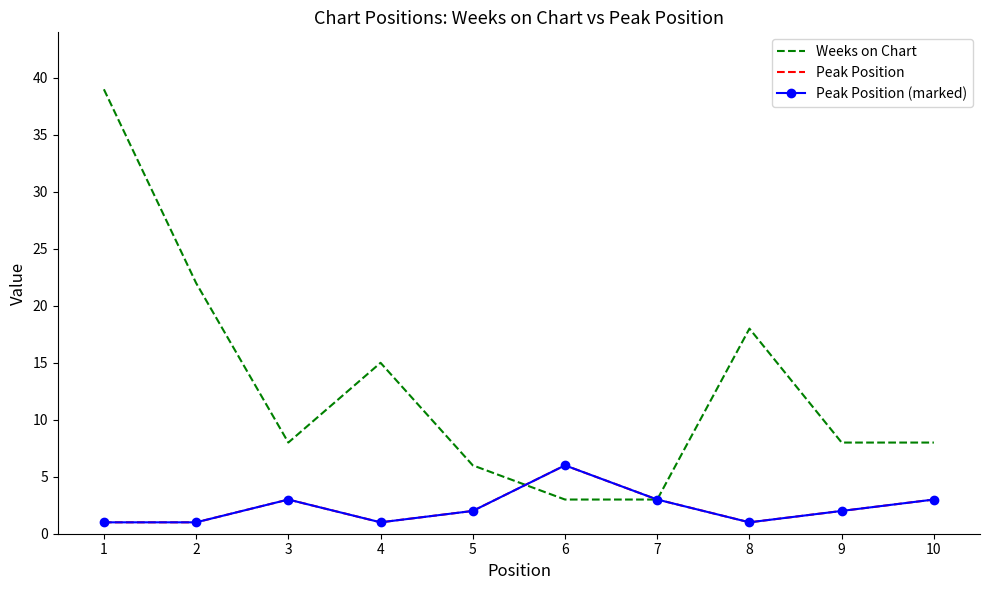

What are all the series names shown in the legend?

Weeks on Chart, Peak Position, Peak Position (marked)